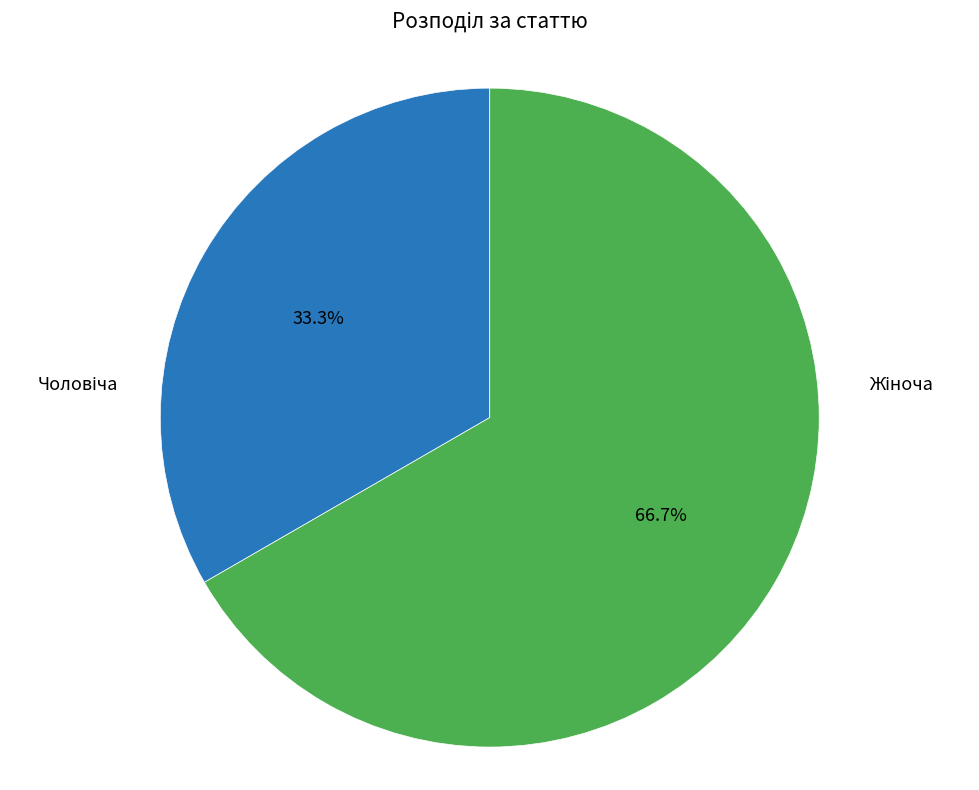

Is there any slice that represents more than half of the pie?

Yes